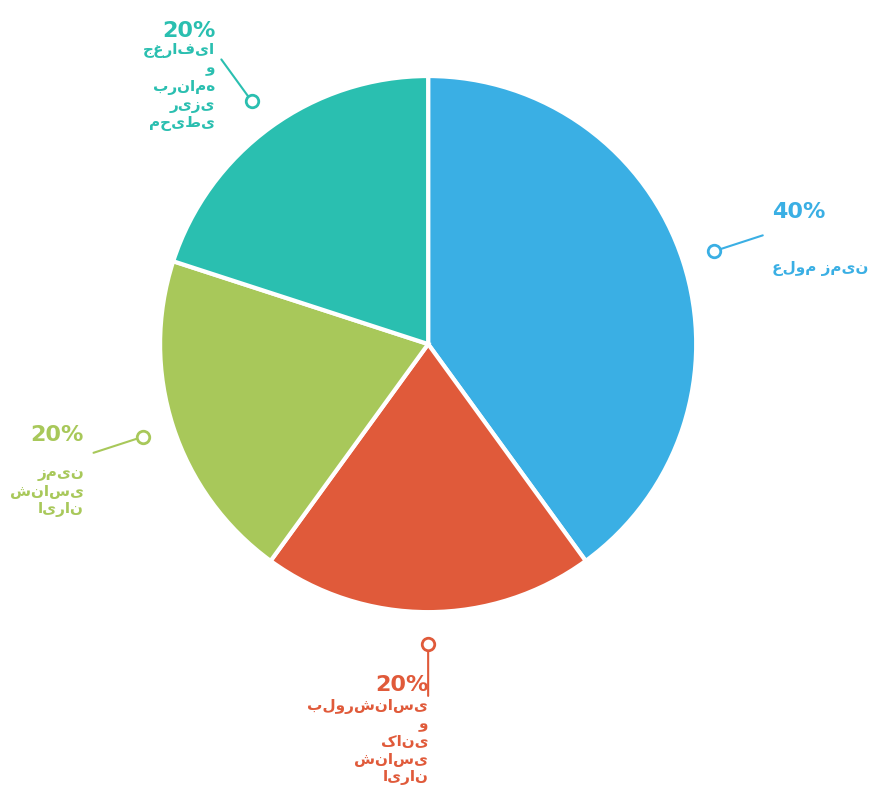

To the nearest percent, what is the average slice percentage?

25%